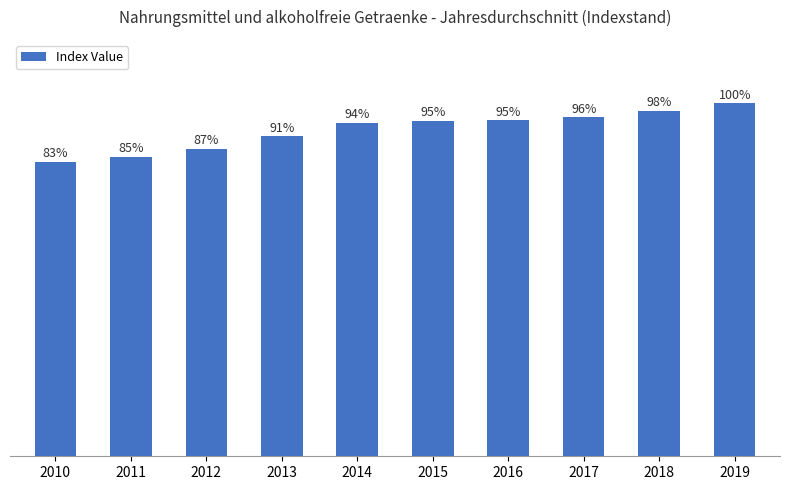

Which has a higher value, 2012 or 2010?

2012